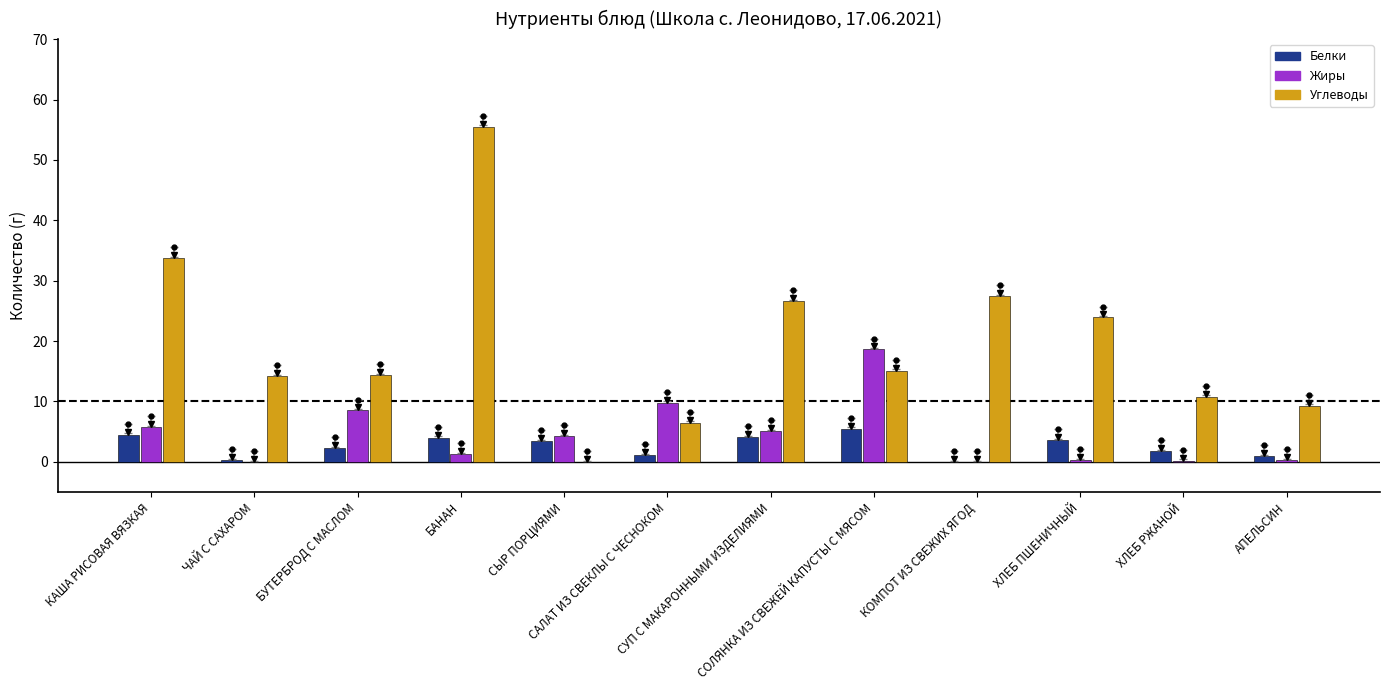

At which category does the chart reach its peak across all series?

БАНАН